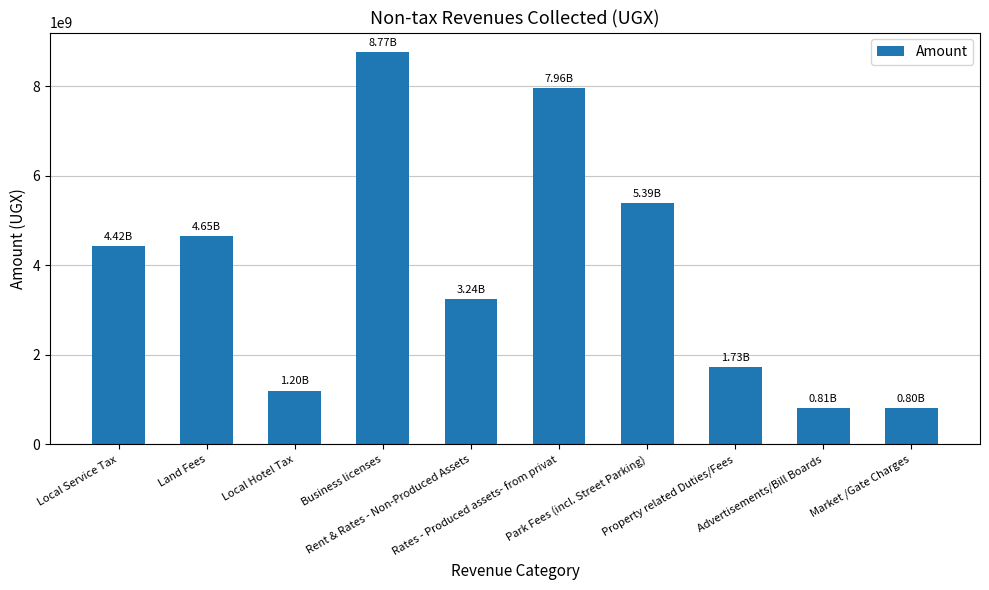

What is the difference between the maximum and minimum values?

7961370847